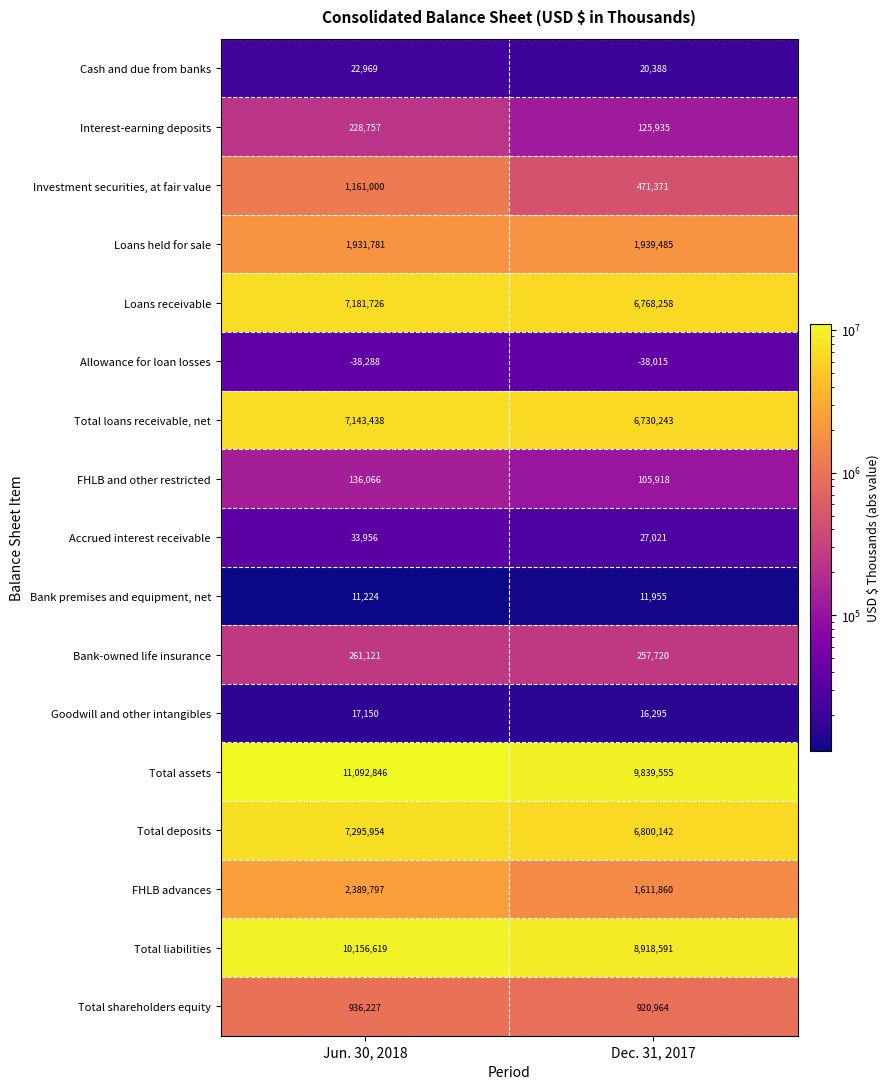

How many categories are shown in the chart?

2